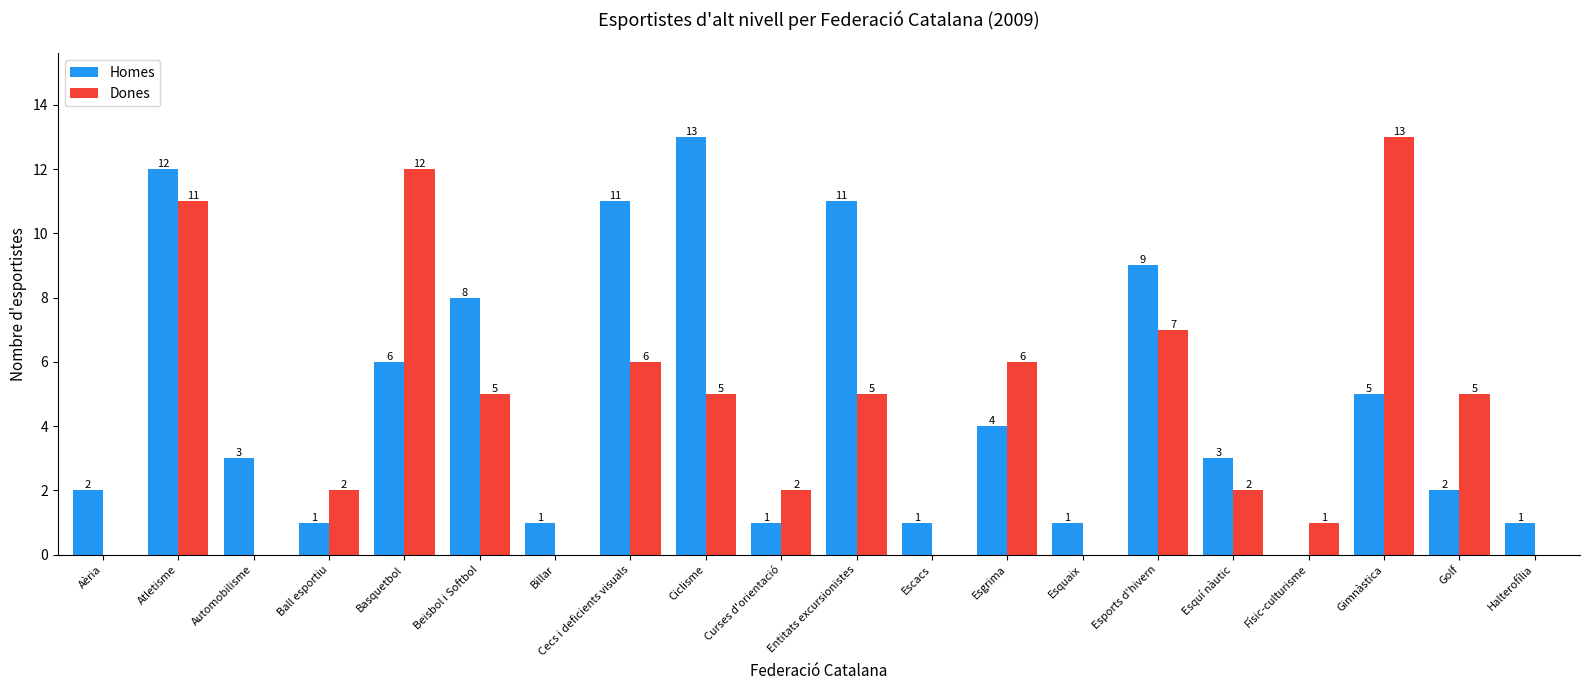

What is the difference between the Dones values at Esquí nàutic and Gimnàstica?

11